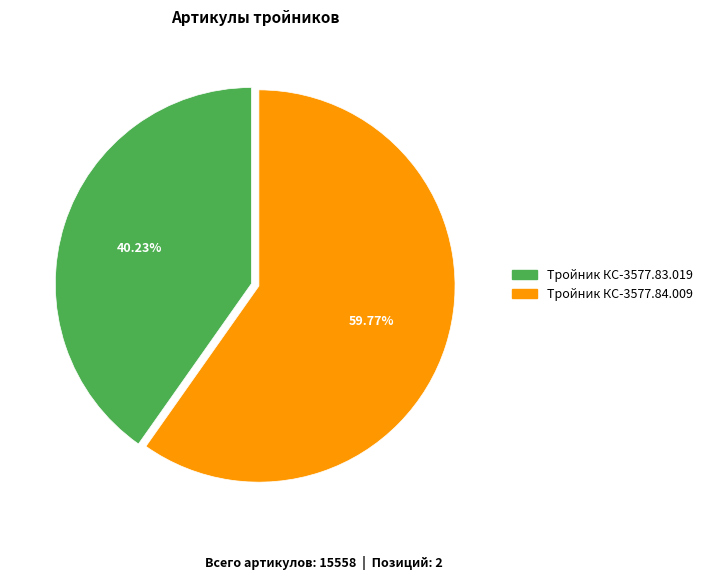

To the nearest percent, what is the difference between the Тройник КС-3577.83.019 and Тройник КС-3577.84.009 slice percentages?

20%